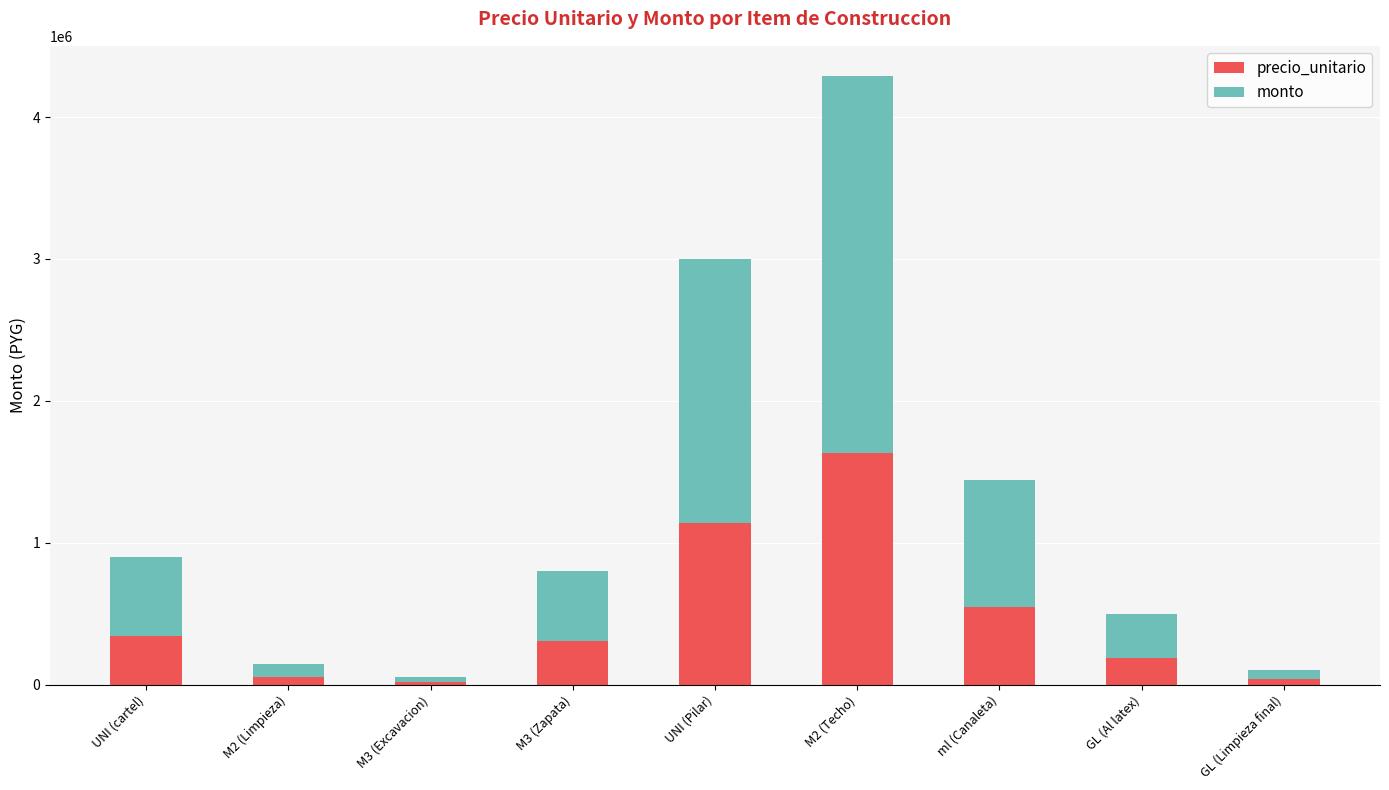

Is it true that precio_unitario equals 1976481 at UNI (Pilar)?

False